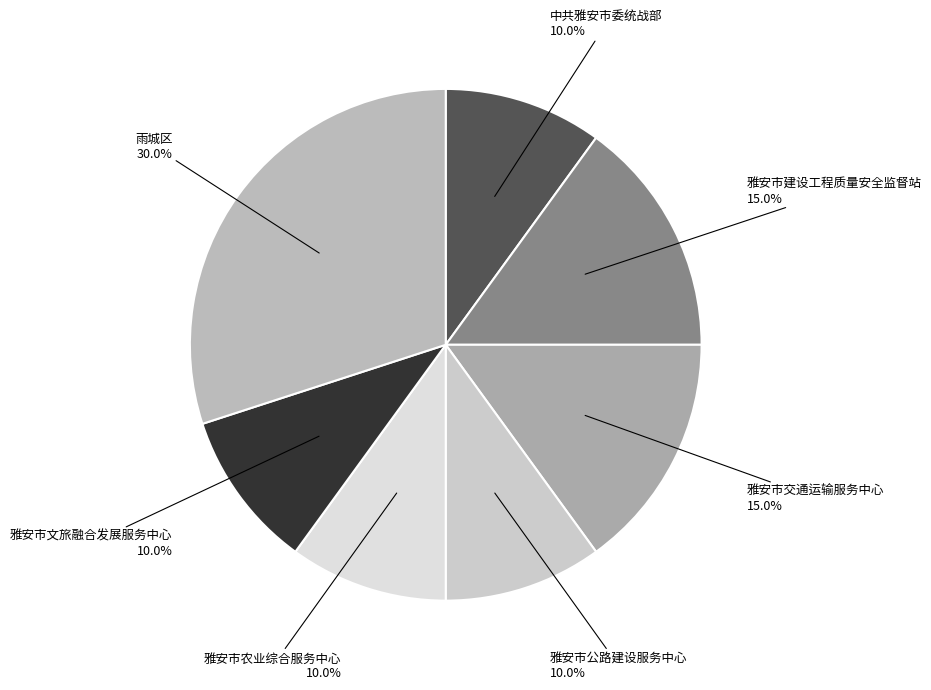

True or false: 雅安市文旅融合发展服务中心 accounts for 10% of the total.

True